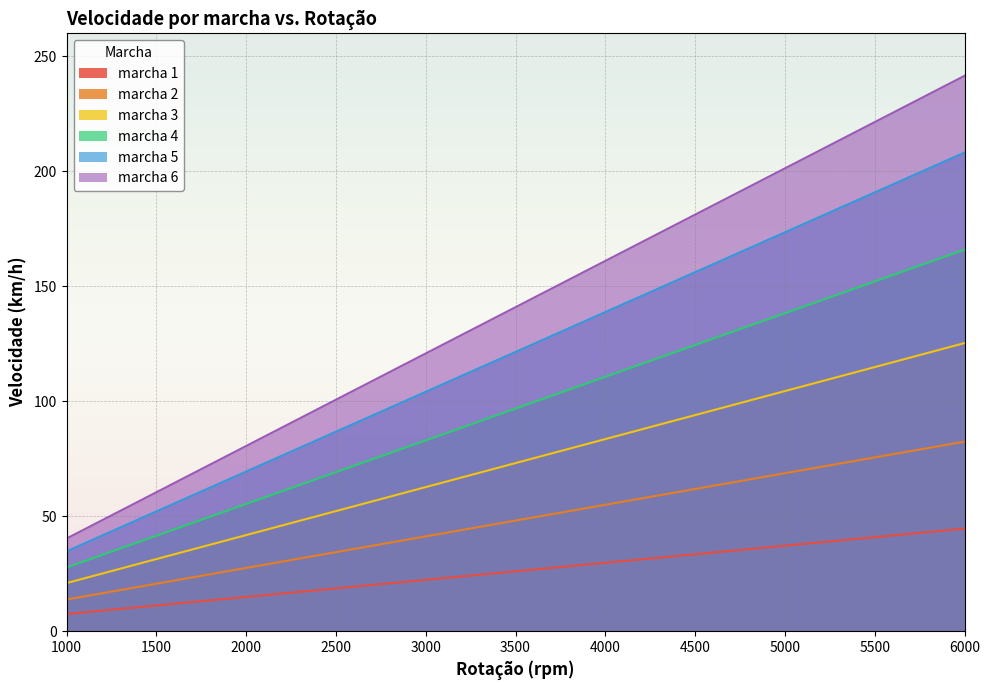

What is the difference between the second highest and minimum values in the marcha 6 series?

181.1